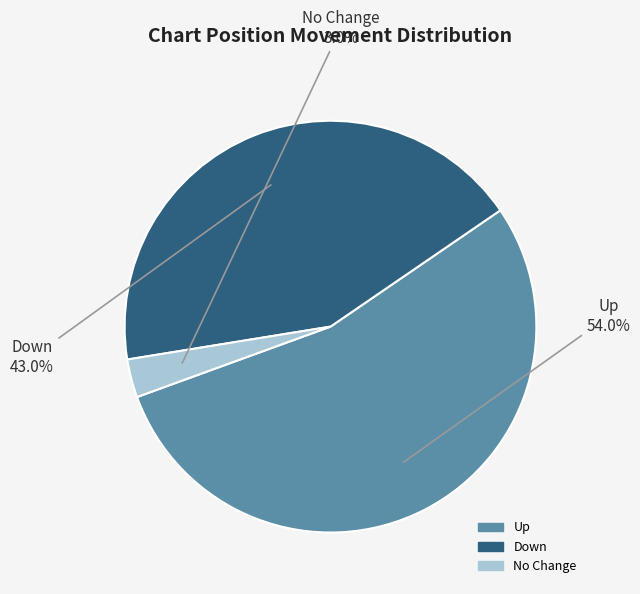

To the nearest percent, what is the average slice percentage?

33%